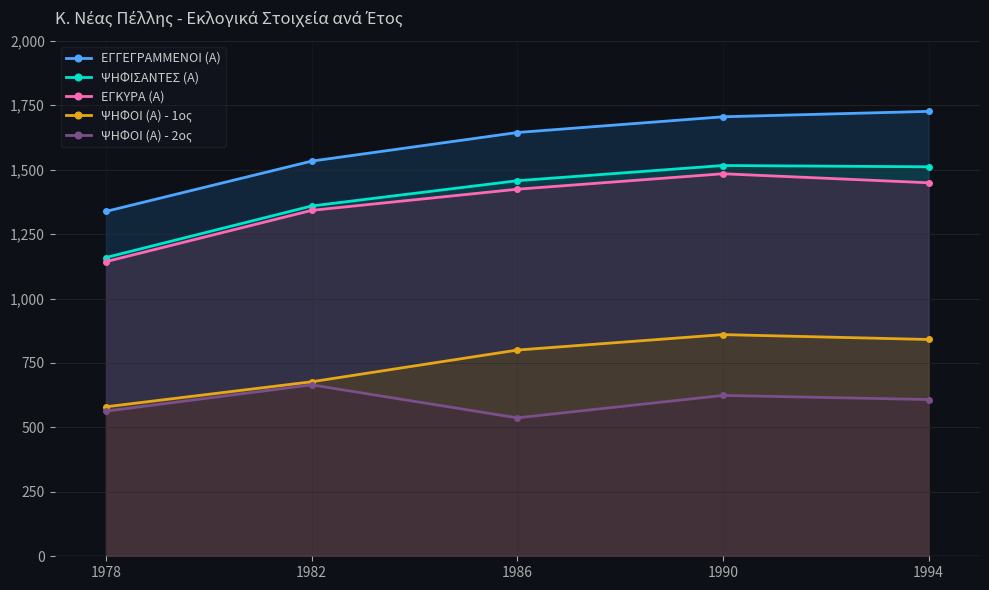

True or false: ΨΗΦΟΙ (Α) - 2ος and ΕΓΓΕΓΡΑΜΜΕΝΟΙ (Α) intersect in this chart.

False